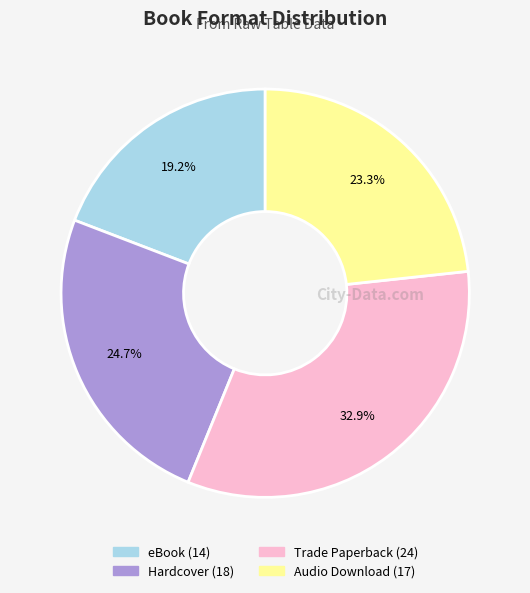

Is there any slice that represents more than half of the pie?

No